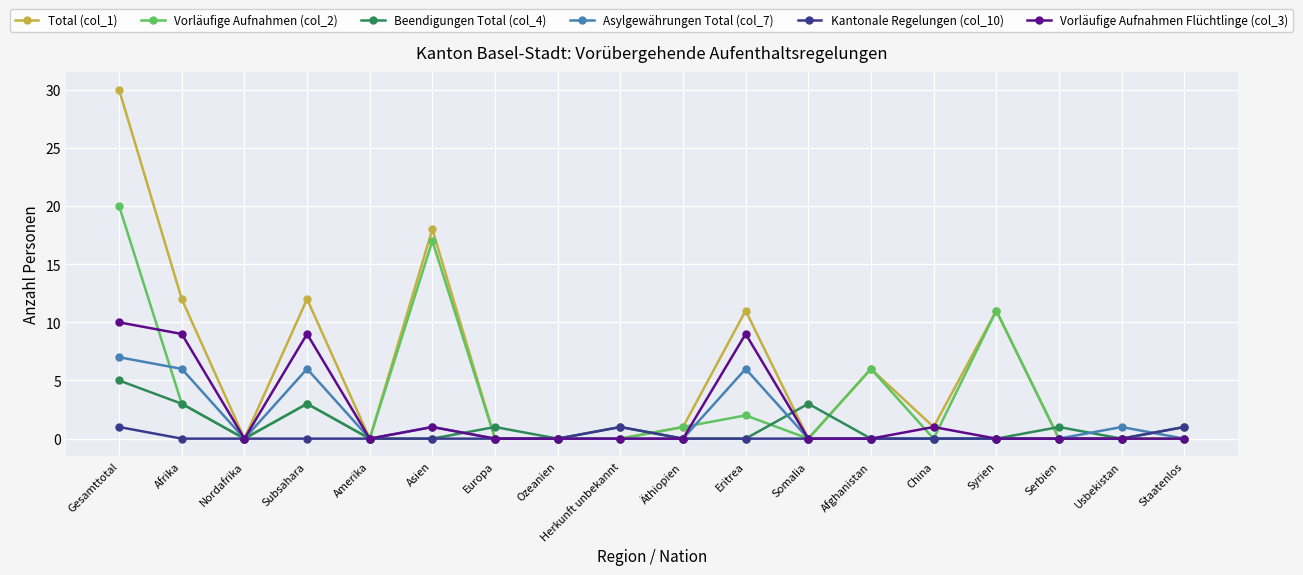

Is this an area chart (filled region under the line)?

No